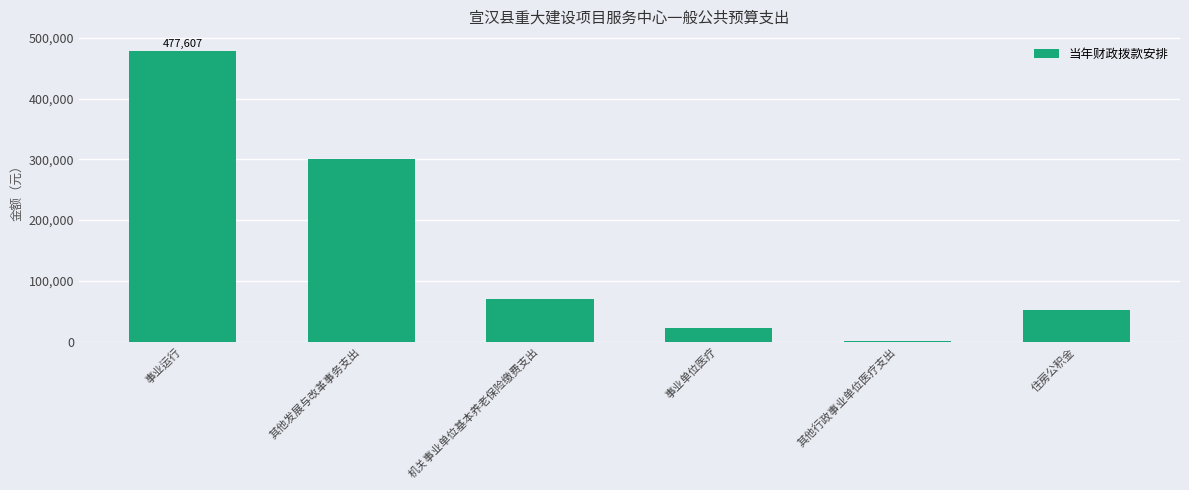

The value at 事业运行 is 724901. True or false?

False